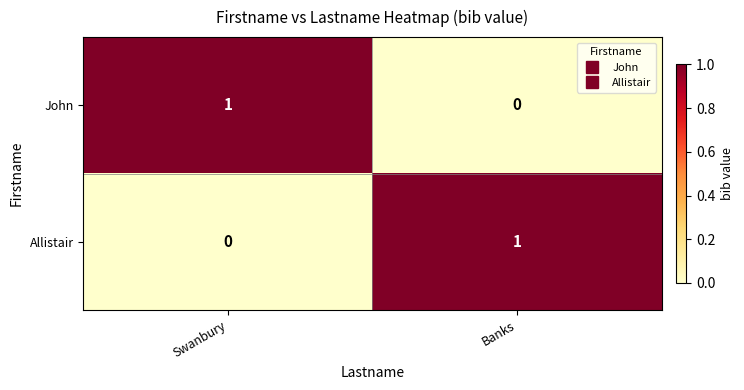

At how many categories does at least one series exceed 0?

2